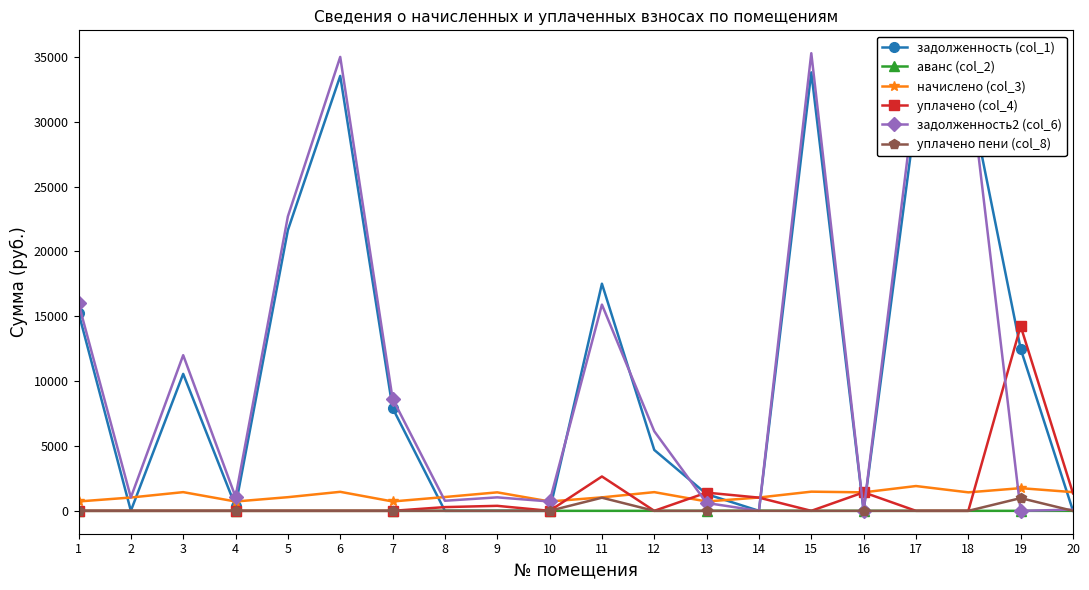

At how many categories does at least one series exceed 29418?

4